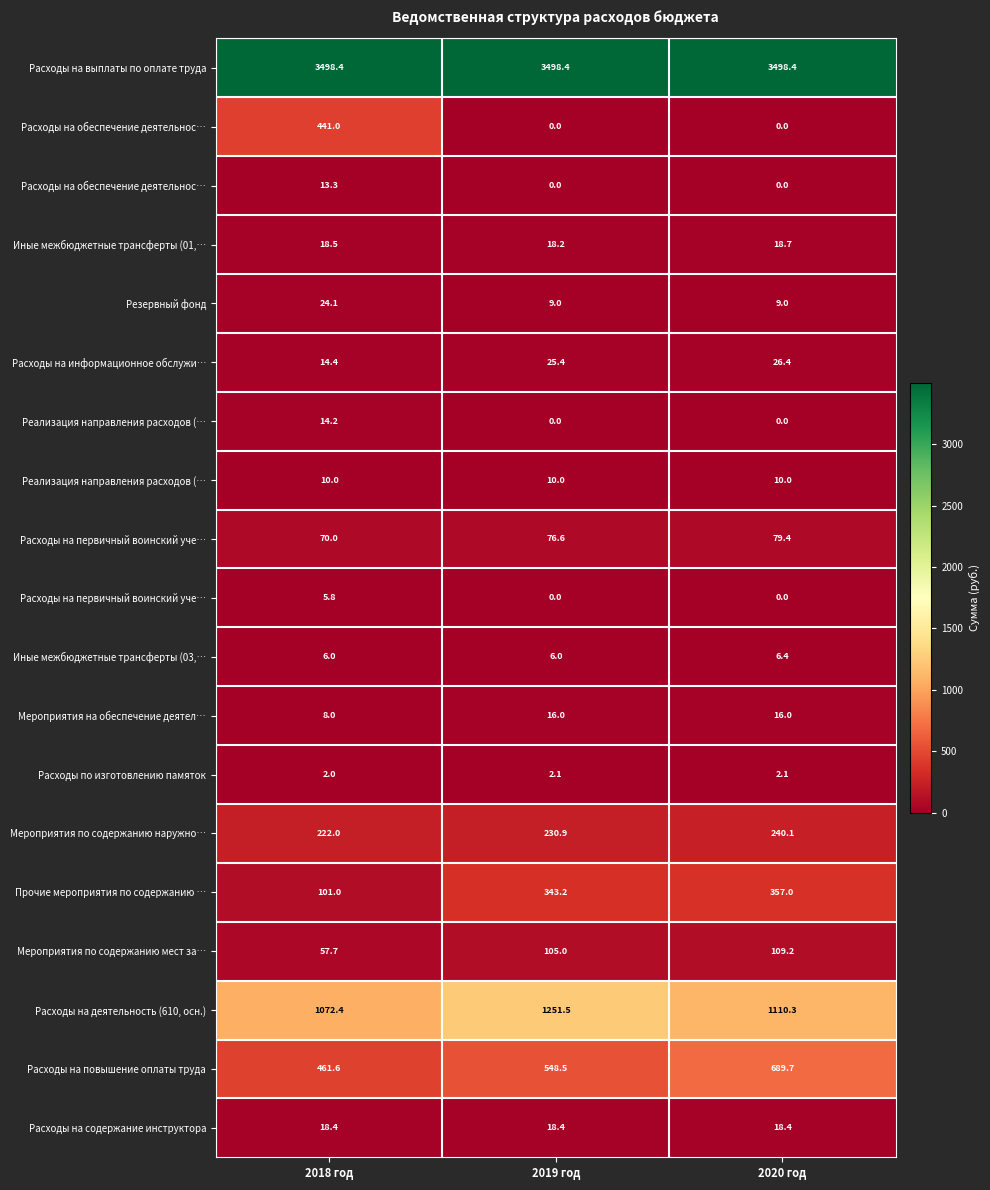

What is the total value across all series at 2019 год?

6159.2